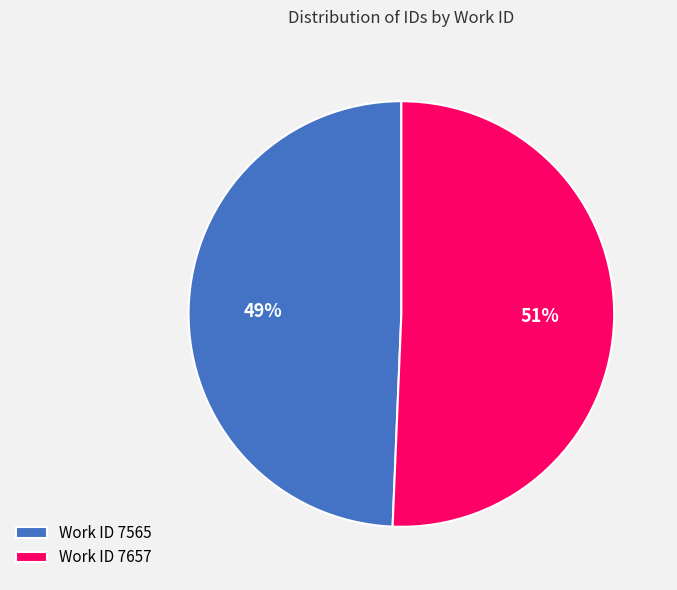

Rank the categories by value from highest to lowest.

Work ID 7657, Work ID 7565